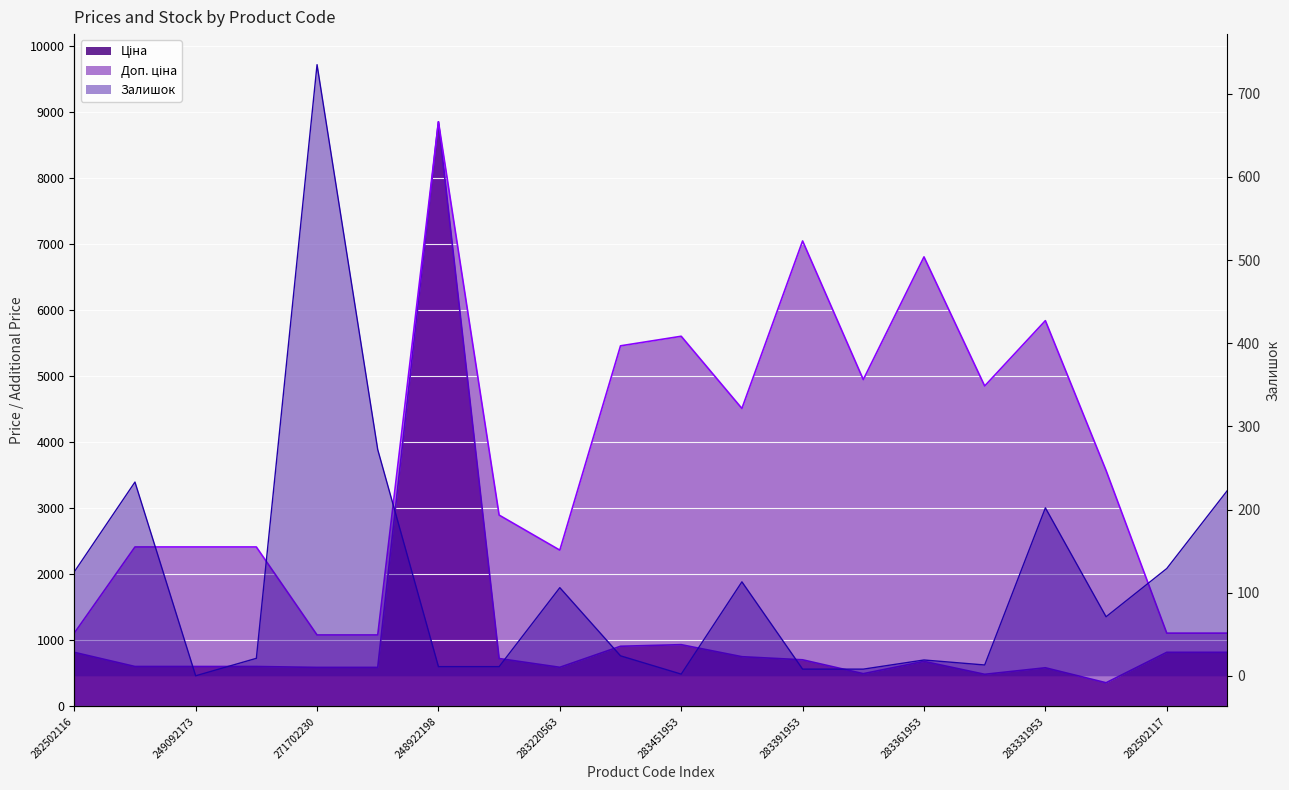

Is the value of Ціна at 282502117 greater than the value of Залишок at 283280563?

Yes